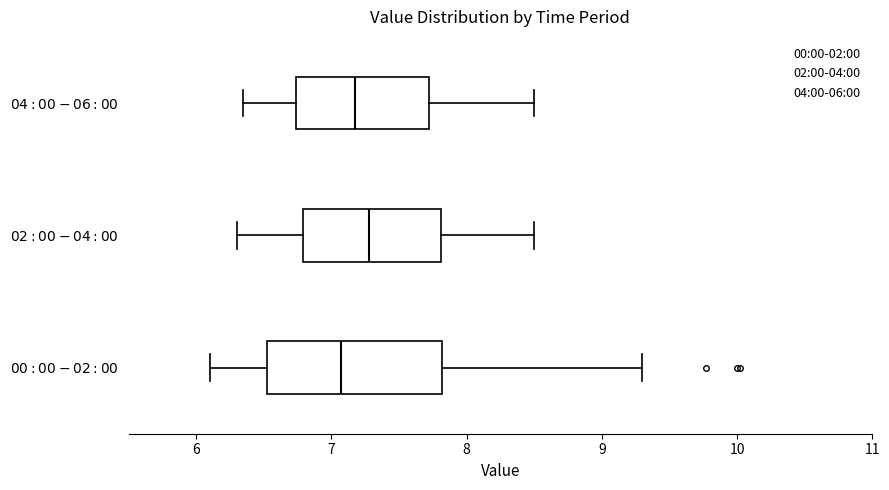

Where is the left edge of the box for $\it{00:00-02:00}$ on the x-axis? The values are not printed on the chart, so give them approximately, as read against the axis.

6.5